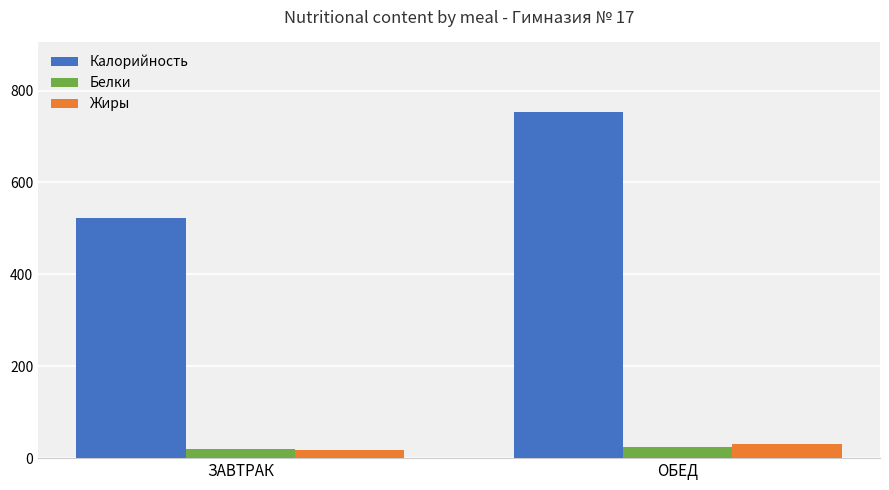

What value does the Жиры series have at ЗАВТРАК?

18.5